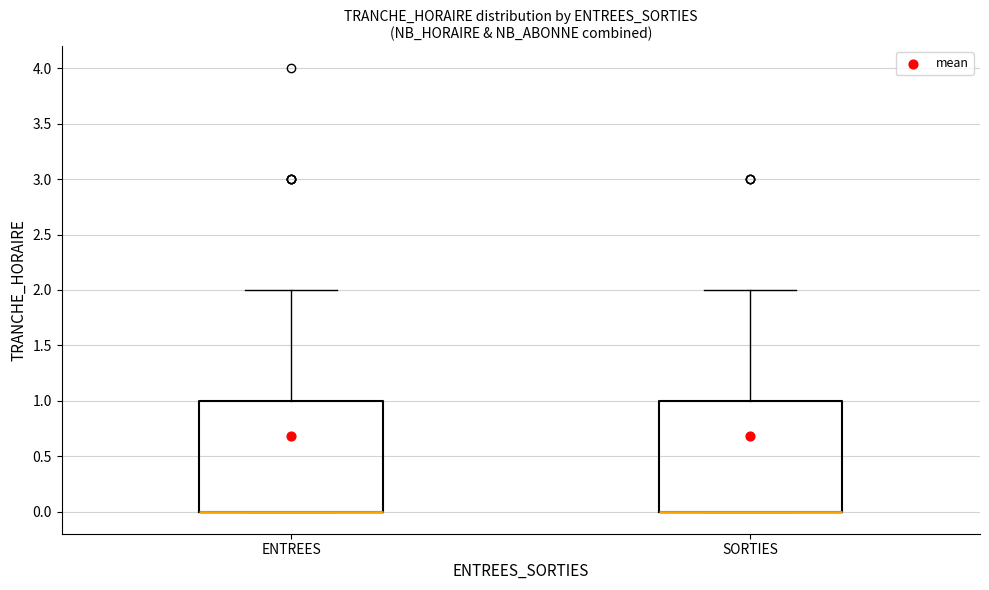

Reading left to right, read every box against the y-axis: the position of its median line, the range the box covers, and the ends of its whiskers. The values are not printed on the chart, so give them approximately, as read against the axis.

ENTREES: median 0 (drawn on the box's lower edge), box 0 to 1, whiskers 0 to 2
SORTIES: median 0 (drawn on the box's lower edge), box 0 to 1, whiskers 0 to 2